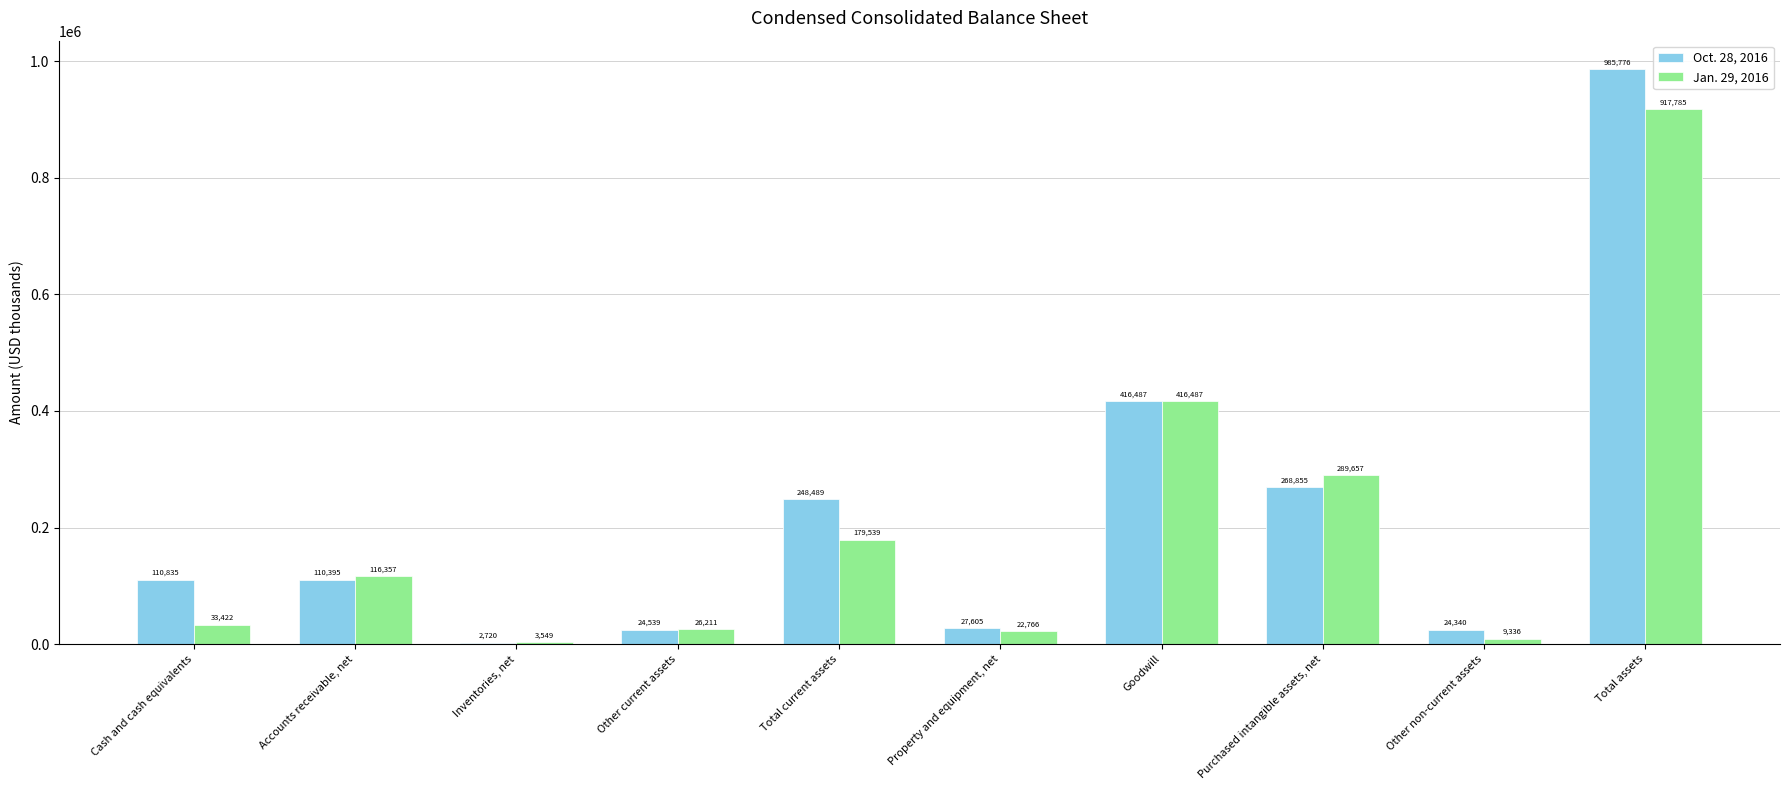

At which label is Jan. 29, 2016 closest to 460667?

Goodwill